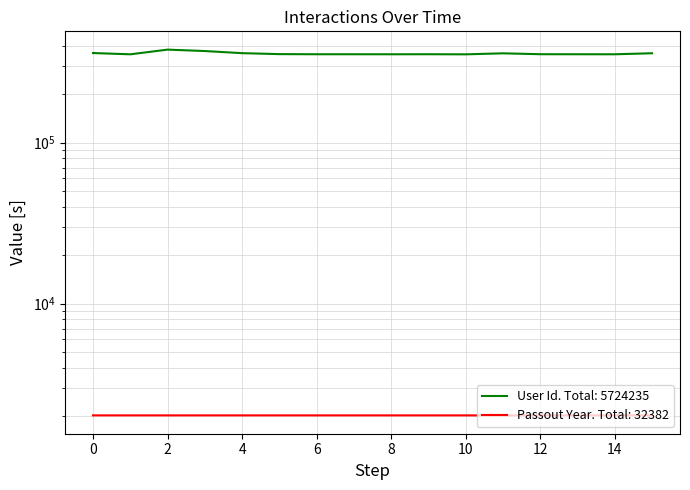

What is the sum of the Passout Year values at 14:49 and 14:08?

4046